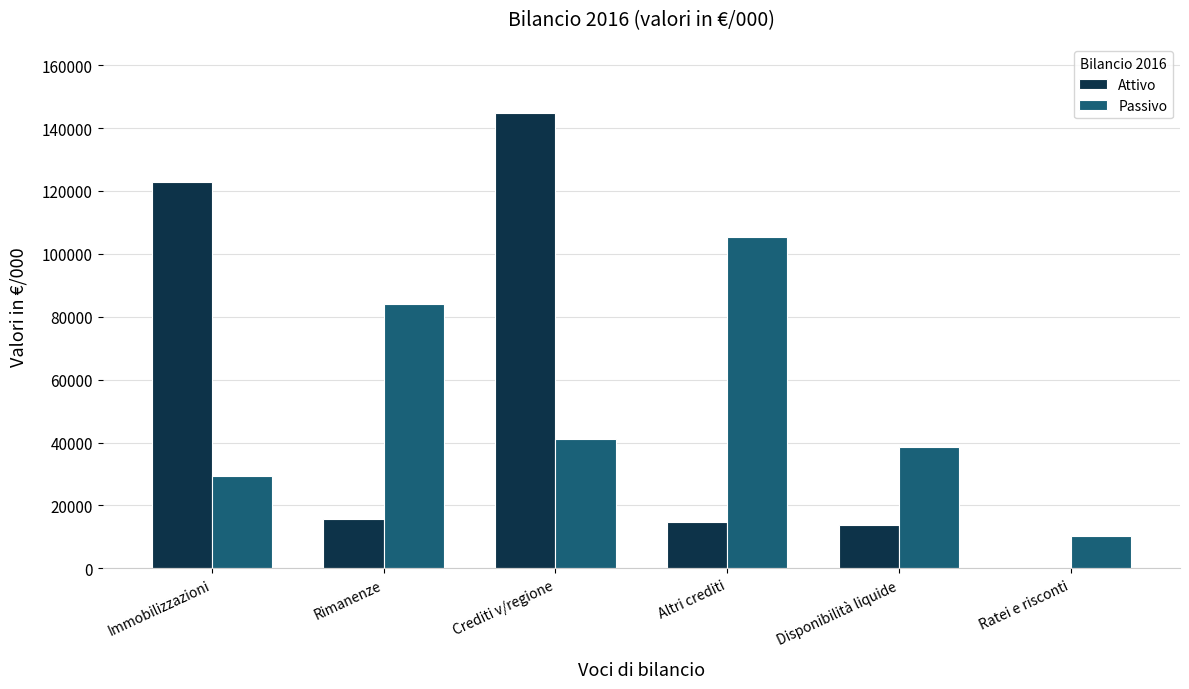

What is the total value across all series at Ratei e risconti?

10226.9